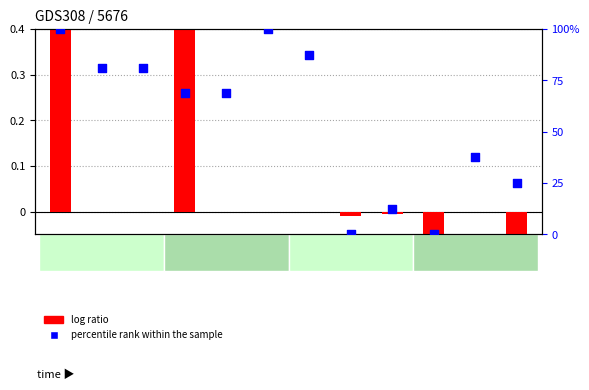

At which category is the sum across all series the highest?

18:36